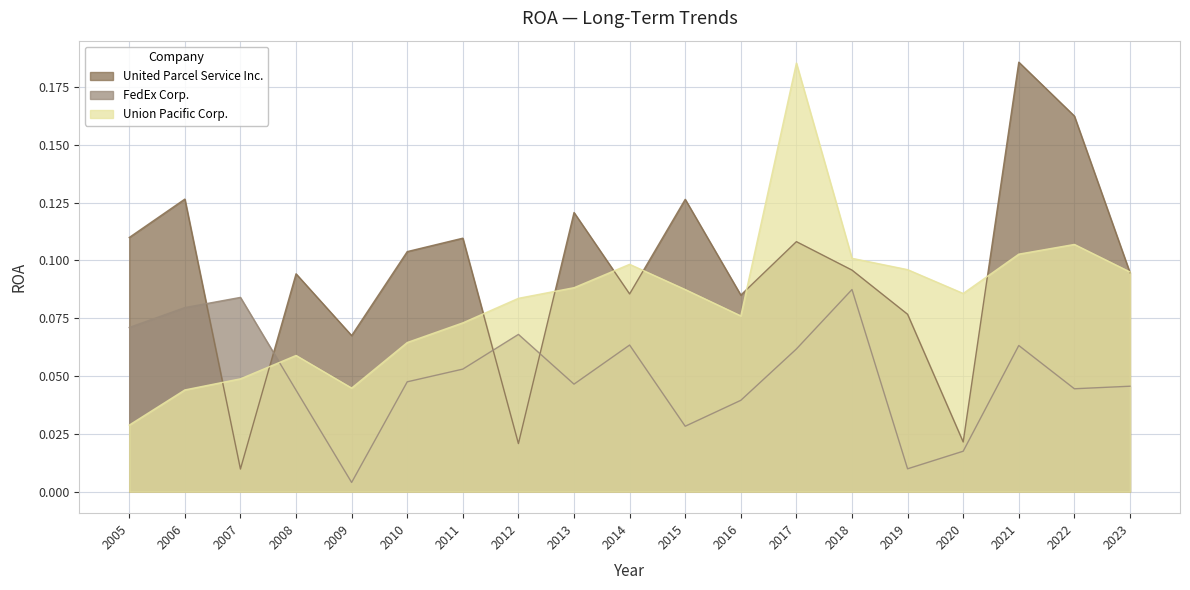

Which series changed the most between 2008 and 2011?

United Parcel Service Inc.